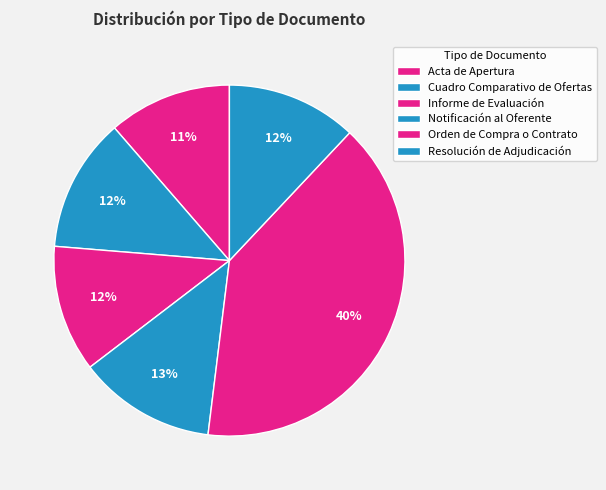

Rank the categories by value from highest to lowest.

Orden de Compra o Contrato, Notificación al Oferente, Cuadro Comparativo de Ofertas, Resolución de Adjudicación, Informe de Evaluación, Acta de Apertura